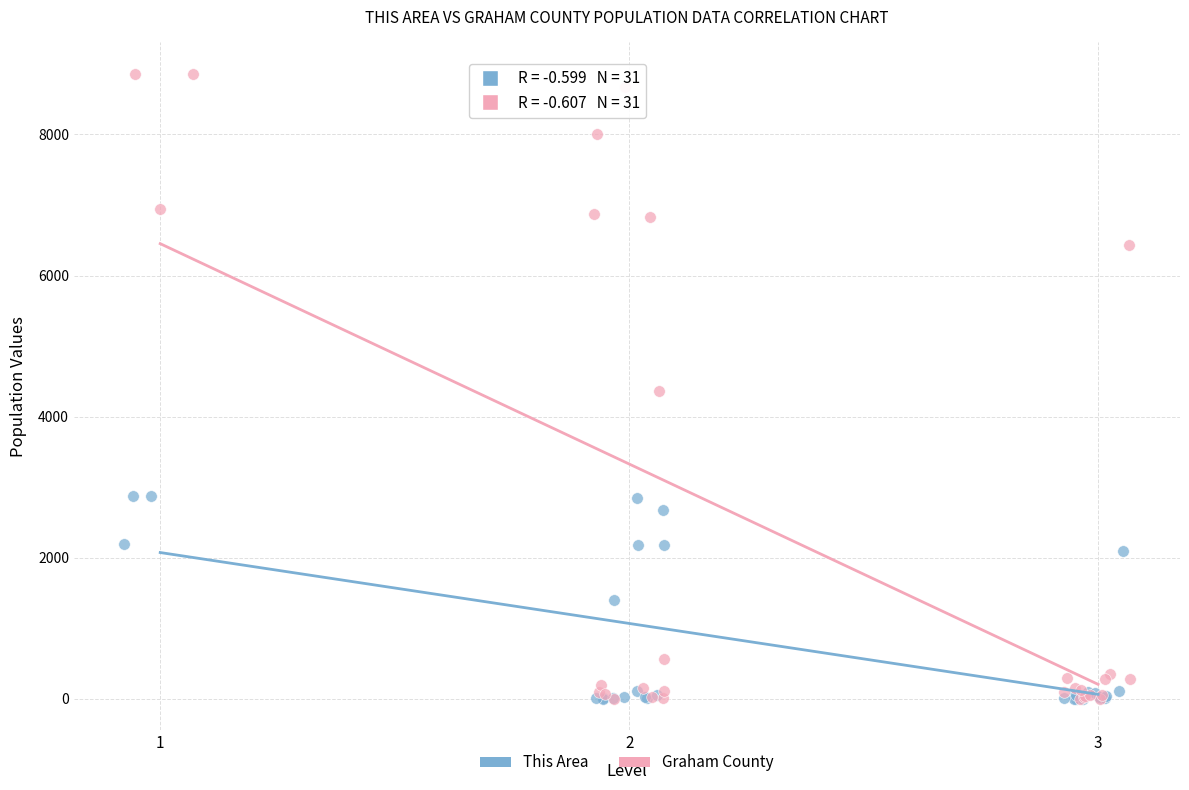

Which series reaches the maximum Y coordinate?

Graham County